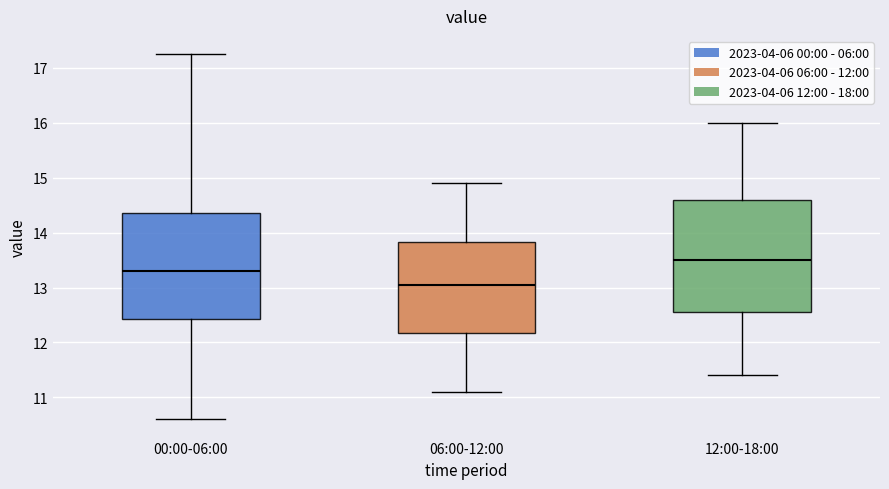

Which box has the lowest median line?

06:00-12:00